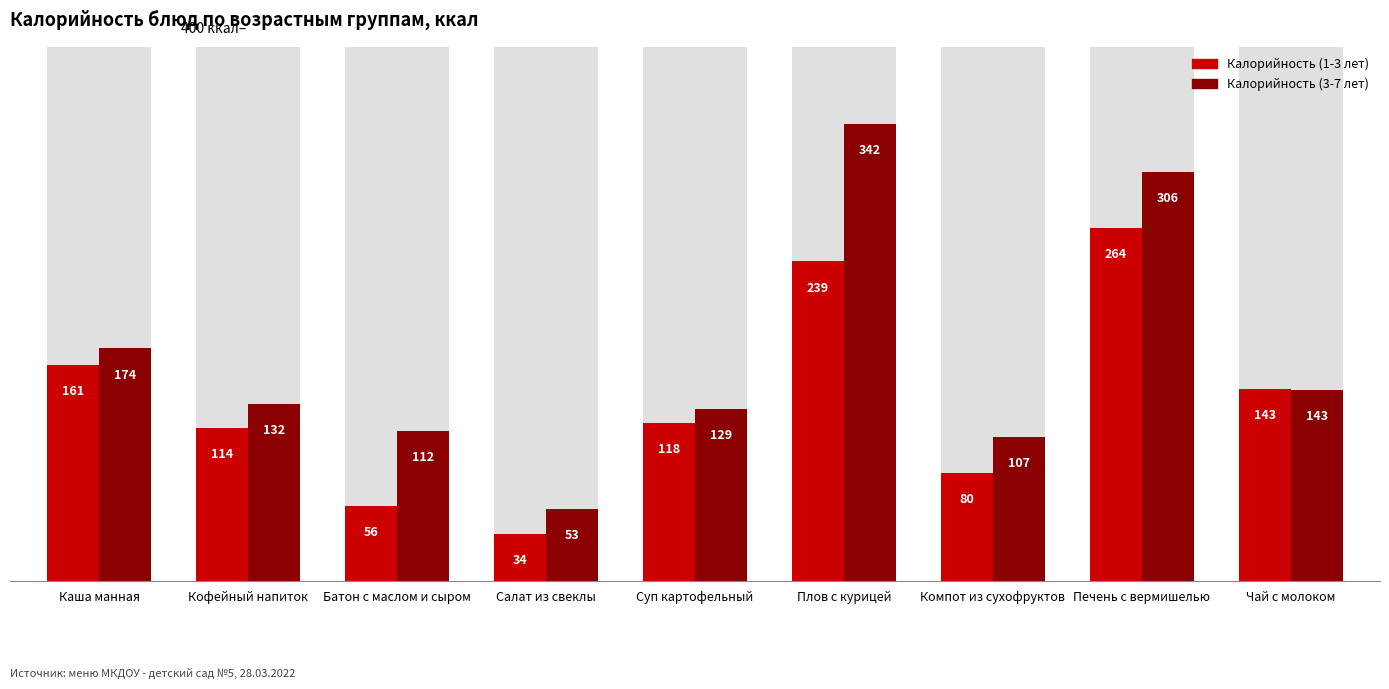

What are all the series names shown in the legend?

Калорийность (1-3 лет), Калорийность (3-7 лет)